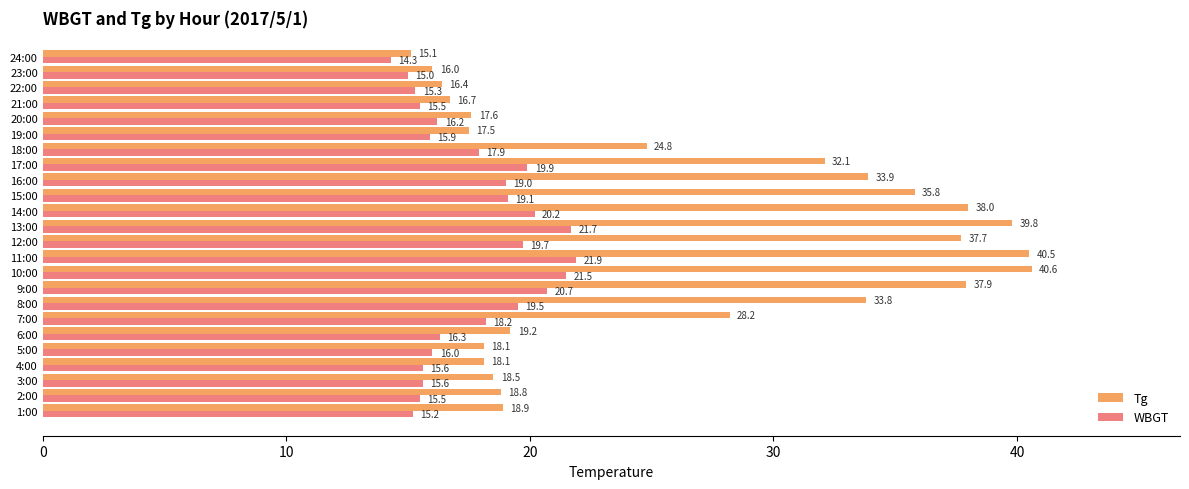

What is the average value of the Tg series?

26.4